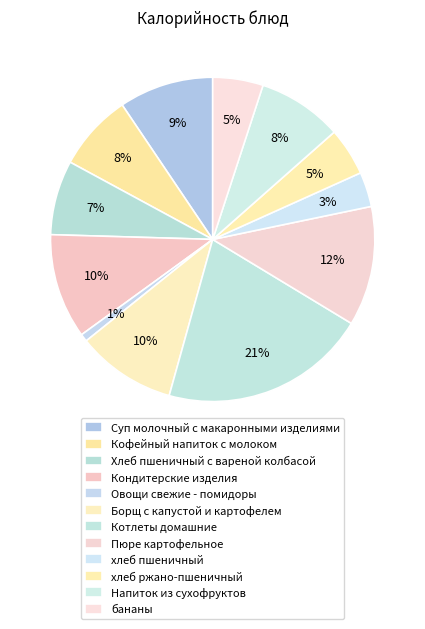

Count the number of slices in the pie.

12